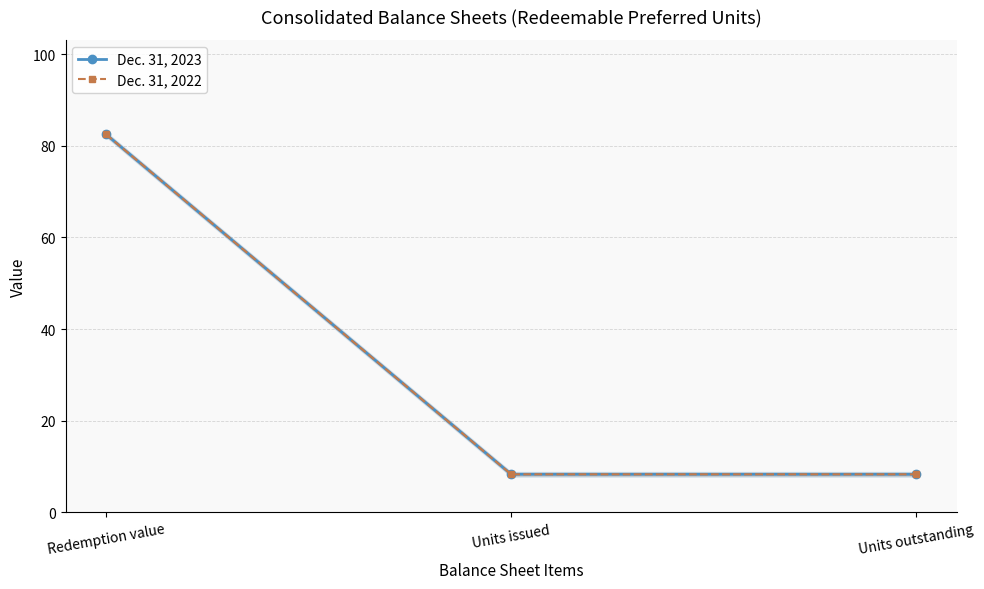

What position from the right is Redemption value?

3